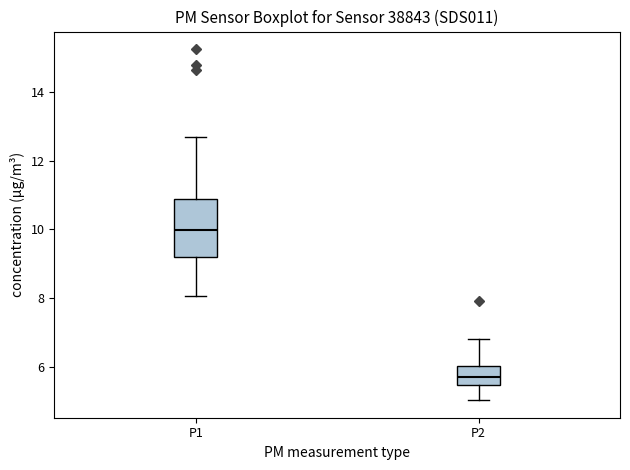

Comparing the boxes themselves (not the whiskers), which one is the tallest?

P1